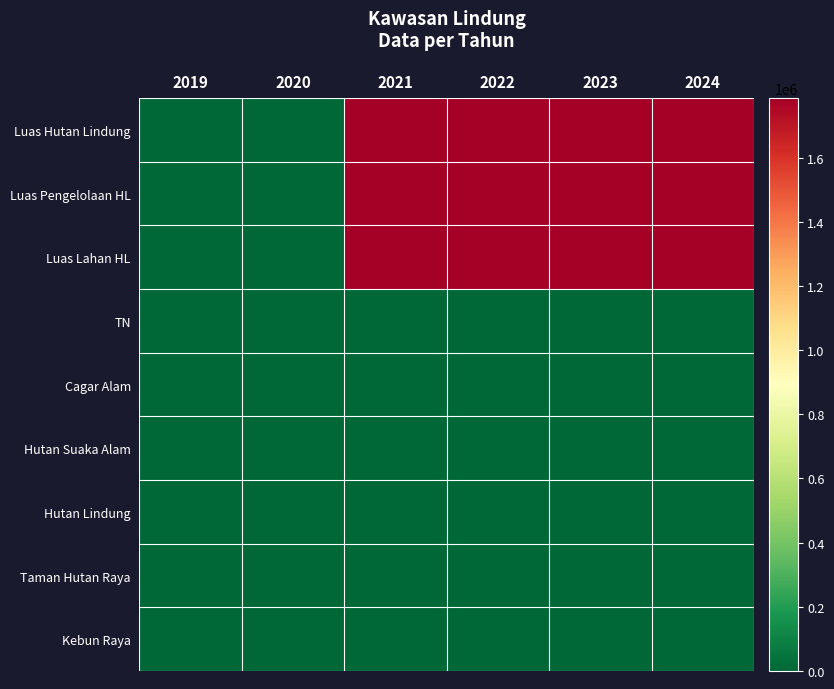

Reading left to right, extract all data points from this chart.

Luas Hutan Lindung: 2019=0	2020=0	2021=1785089	2022=1785089	2023=1785089	2024=1785089
Luas Pengelolaan HL: 2019=0	2020=0	2021=1785089	2022=1785089	2023=1785089	2024=1785089
Luas Lahan HL: 2019=0	2020=0	2021=1785089	2022=1785089	2023=1785089	2024=1785089
TN: 2019=0	2020=0	2021=1	2022=1	2023=1	2024=1
Cagar Alam: 2019=0	2020=0	2021=4	2022=4	2023=4	2024=4
Hutan Suaka Alam: 2019=0	2020=0	2021=2	2022=2	2023=2	2024=2
Hutan Lindung: 2019=0	2020=0	2021=2	2022=2	2023=2	2024=2
Taman Hutan Raya: 2019=0	2020=0	2021=2	2022=2	2023=2	2024=2
Kebun Raya: 2019=0	2020=0	2021=1	2022=1	2023=1	2024=1